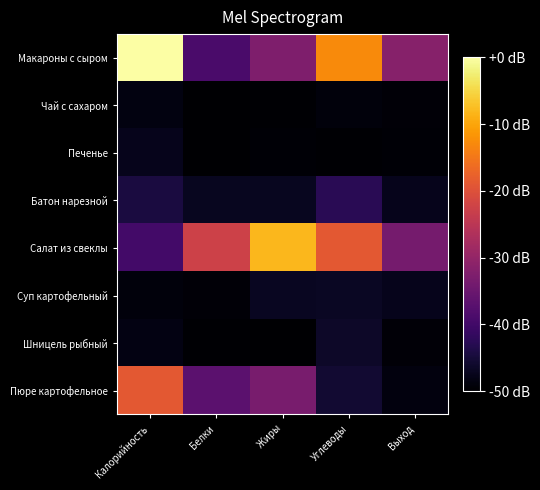

What is the difference between the highest and lowest values at Белки?

27.5